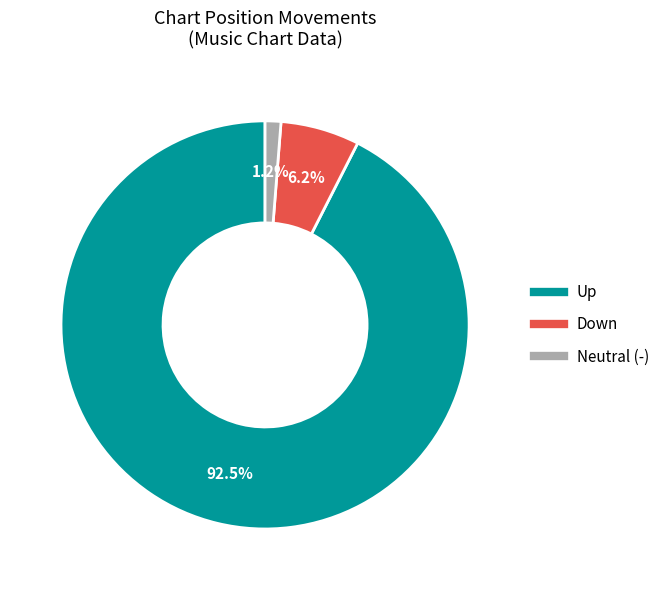

To the nearest percent, what is the average slice percentage?

33%